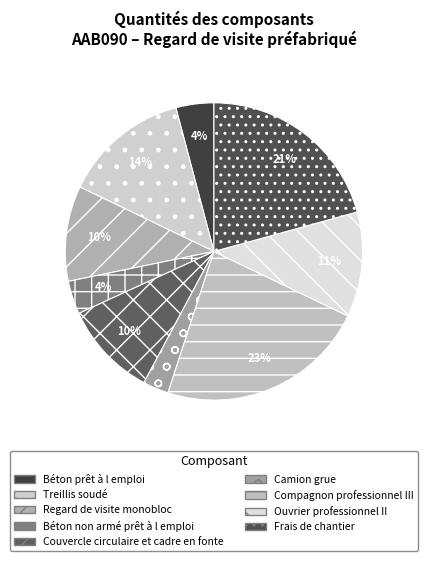

Count the number of slices in the pie.

9